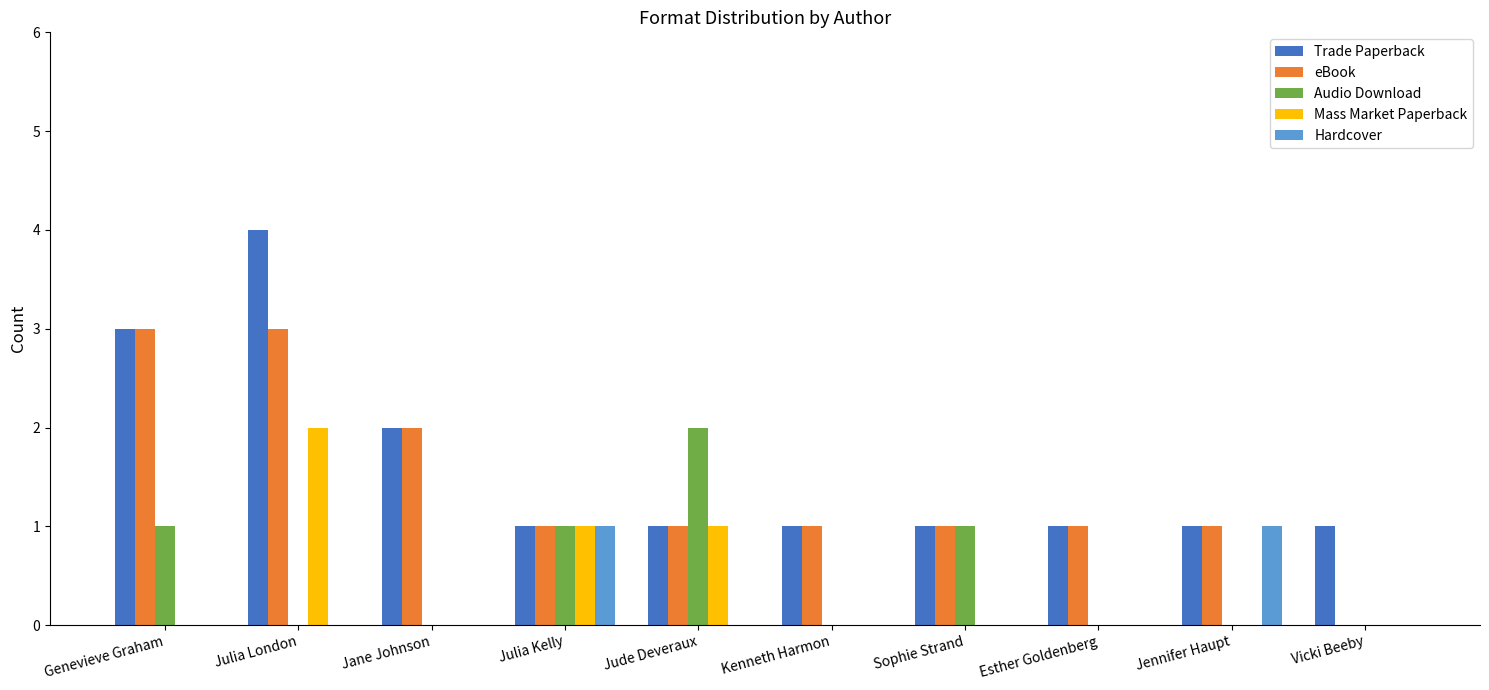

How many groups of bars are there?

10